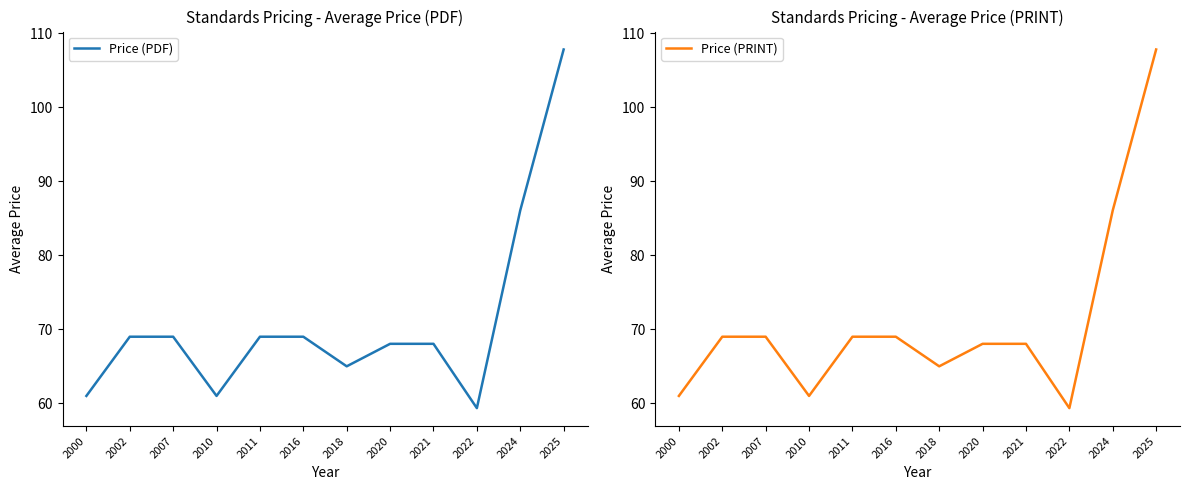

The value of Price (PDF) at 2020 is 92.5. True or false?

False